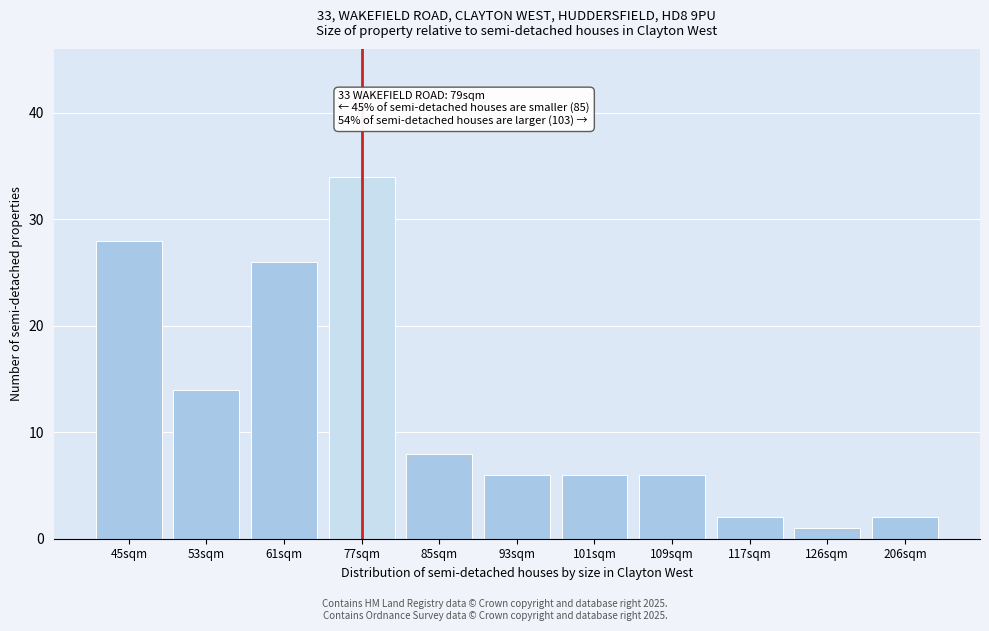

Reading left to right, list all the values displayed in this chart.

28	14	26	34	8	6	6	6	2	1	2